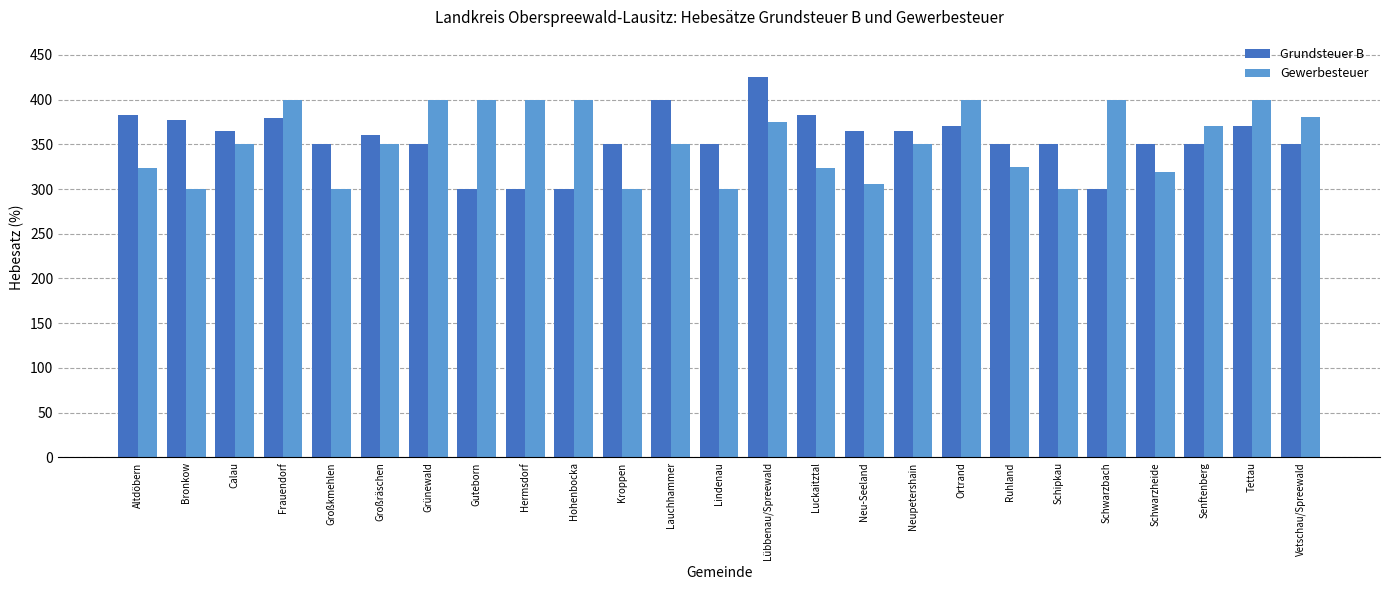

What is the greatest value displayed?

425